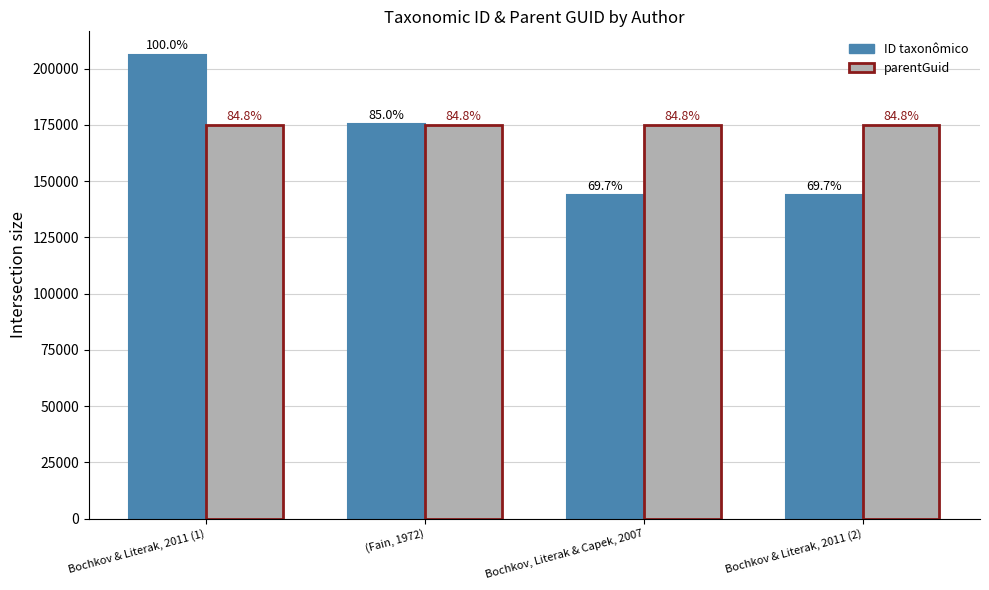

How many groups of bars are there?

4